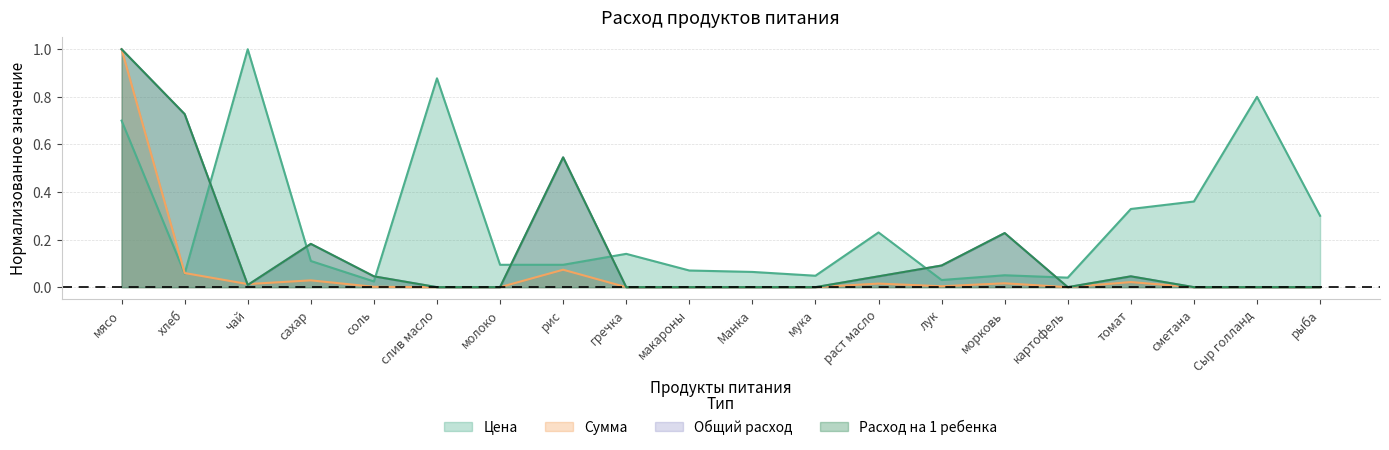

Rank the categories by Общий расход value from highest to lowest.

мясо, хлеб, рис, морковь, сахар, лук, соль, раст масло, томат, чай, слив масло, молоко, гречка, макароны, Манка, мука, картофель, сметана, Сыр голланд, рыба